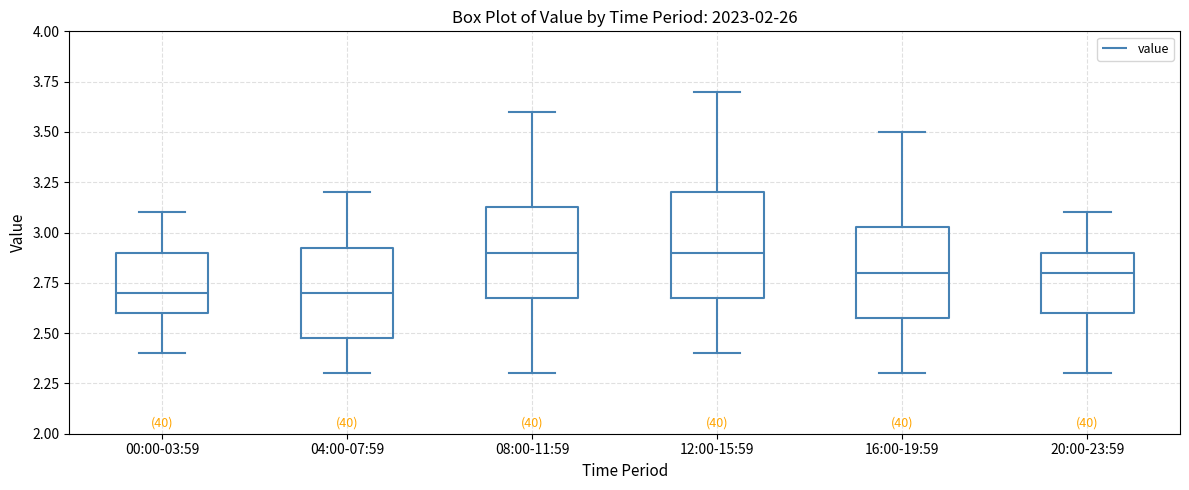

Reading left to right, transcribe this box plot: for each box, give where its median line is, the range the box spans, and where its two whiskers end, as read against the y-axis. The values are not printed on the chart, so give them approximately, as read against the axis.

00:00-03:59: median 2.70, box 2.60 to 2.90, whiskers 2.40 to 3.10
04:00-07:59: median 2.70, box 2.50 to 2.95, whiskers 2.30 to 3.20
08:00-11:59: median 2.90, box 2.70 to 3.15, whiskers 2.30 to 3.60
12:00-15:59: median 2.90, box 2.70 to 3.20, whiskers 2.40 to 3.70
16:00-19:59: median 2.80, box 2.60 to 3.05, whiskers 2.30 to 3.50
20:00-23:59: median 2.80, box 2.60 to 2.90, whiskers 2.30 to 3.10